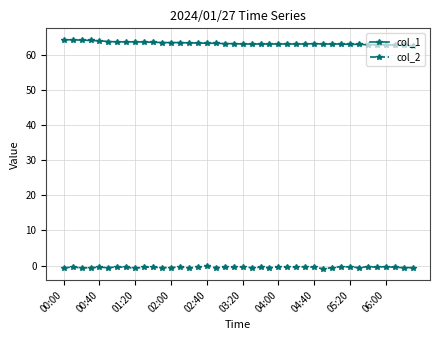

Rank the series by their maximum value, from highest to lowest.

col_1, col_2